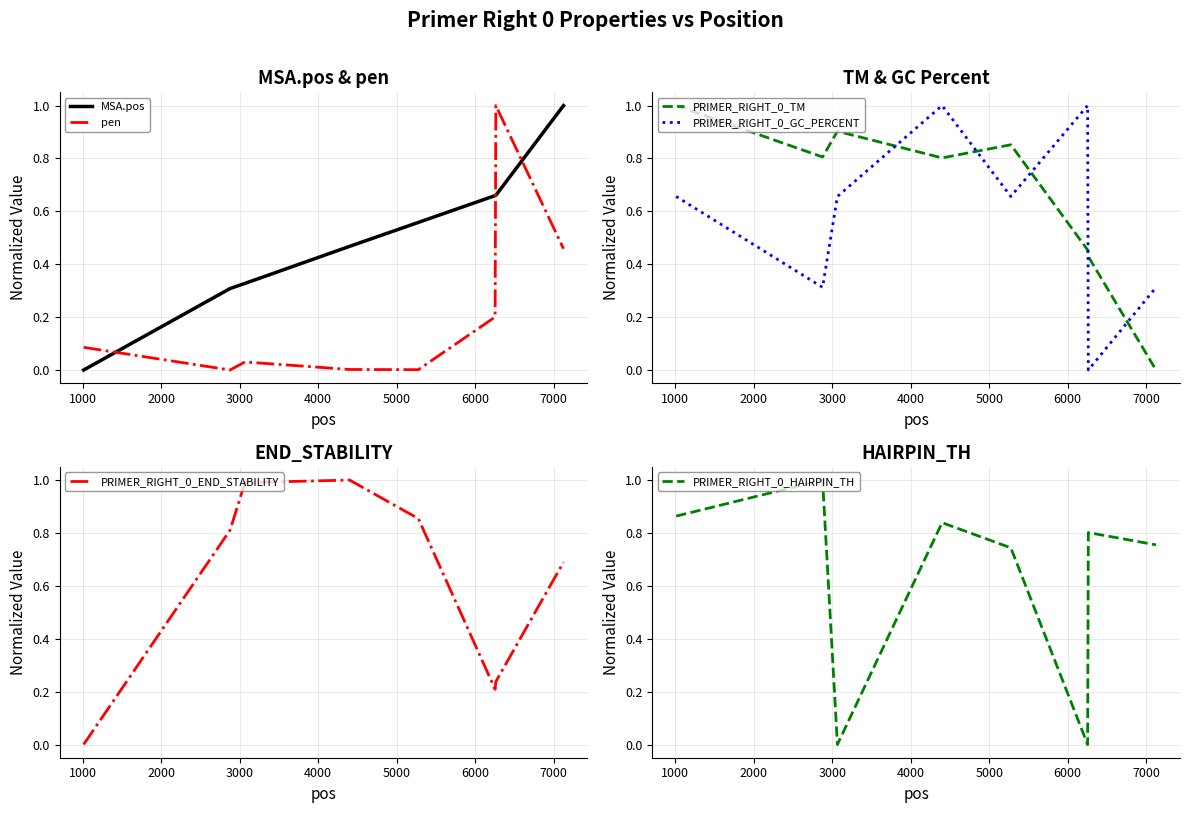

What is the maximum value for PRIMER_RIGHT_0_HAIRPIN_TH?

1.0